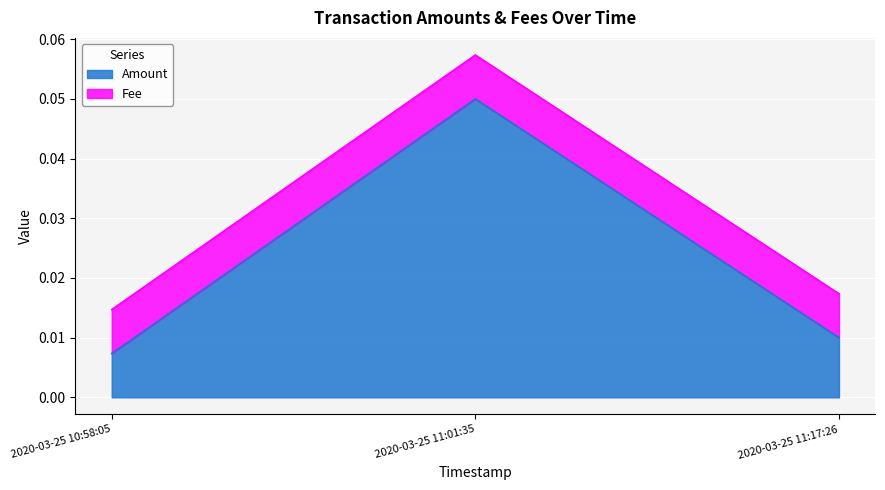

List the labels in order of value, largest first.

2020-03-25 11:01:35, 2020-03-25 11:17:26, 2020-03-25 10:58:05